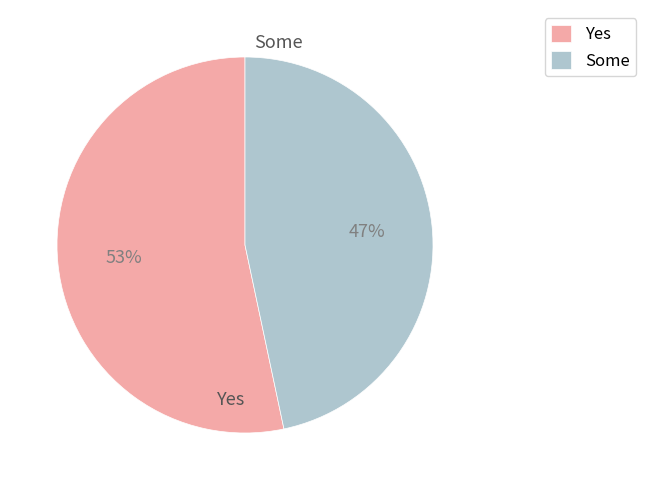

How many segments does this pie chart have?

2